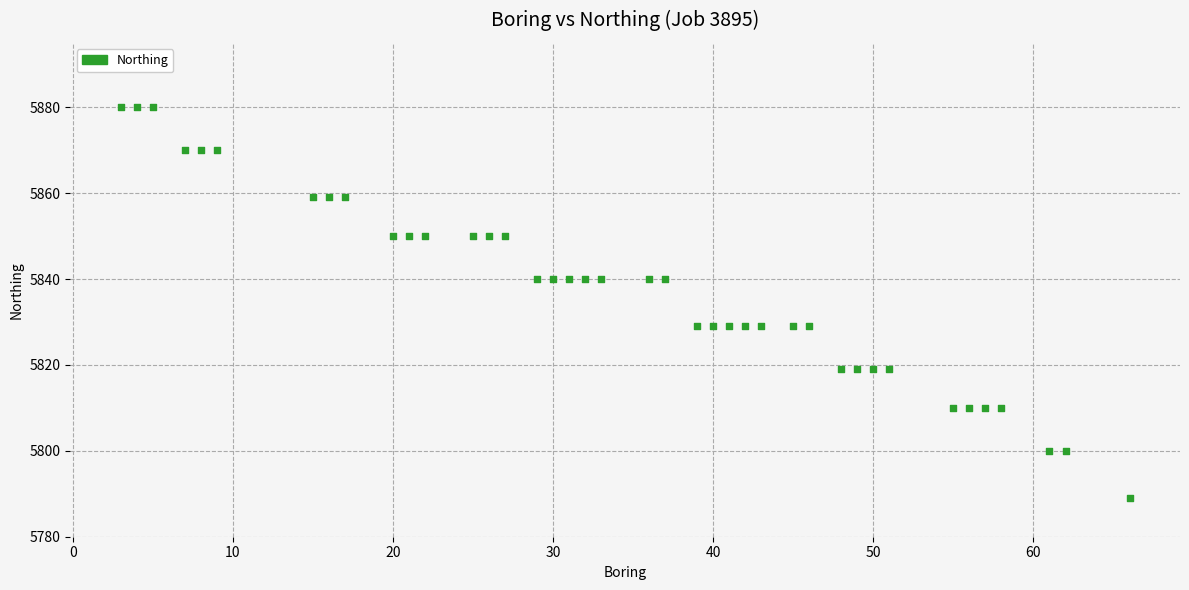

What is the range of Y values (max minus min)?

91